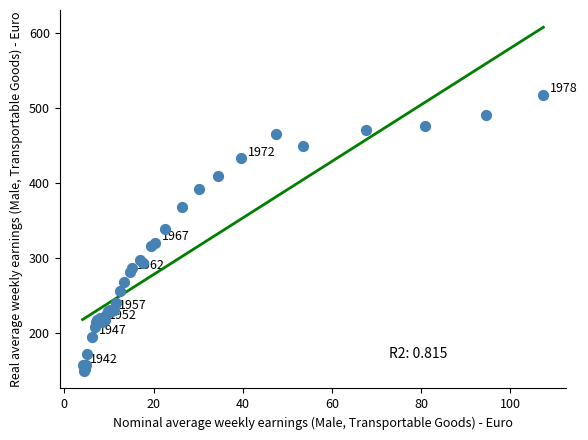

What Y value in the scatter plot is closest to 333?

339.3